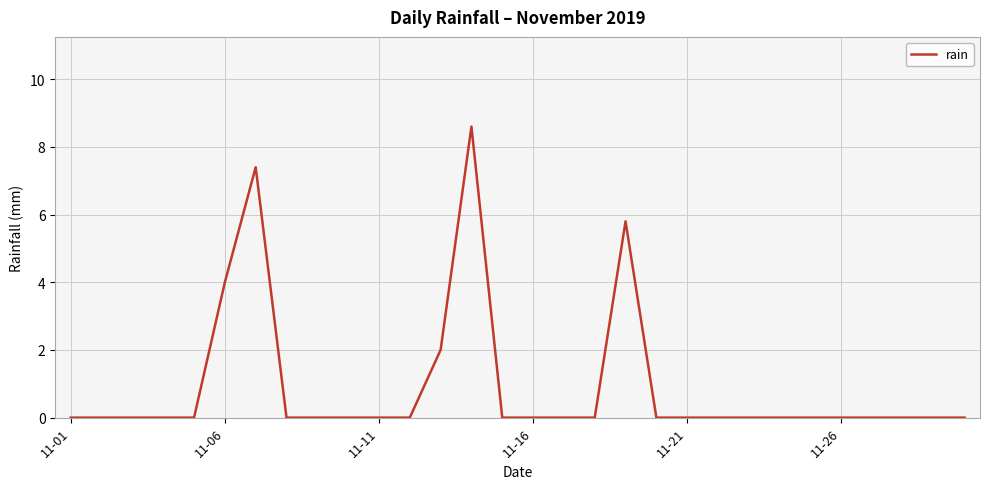

True or false: the data has more than 1 interior local peaks.

True